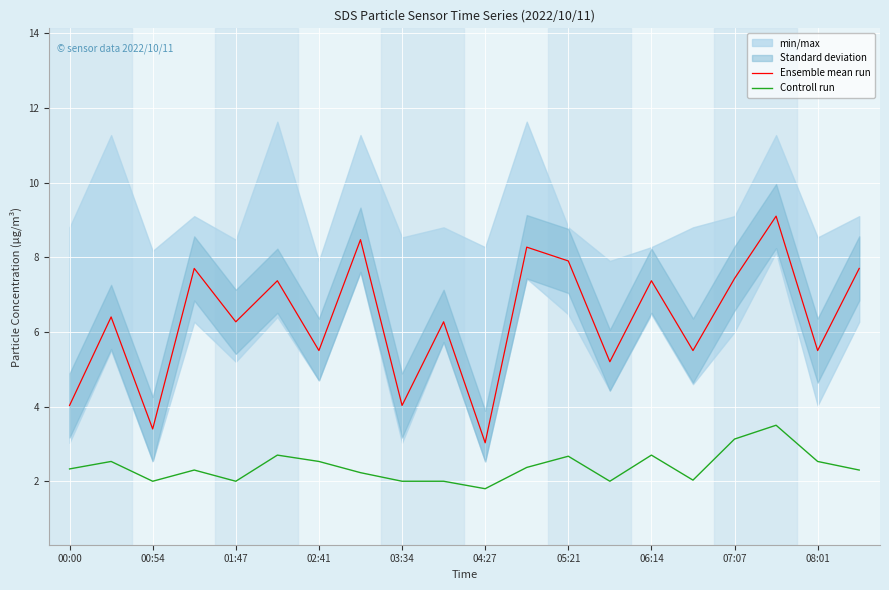

What is the label of the 9th point from the right?

11